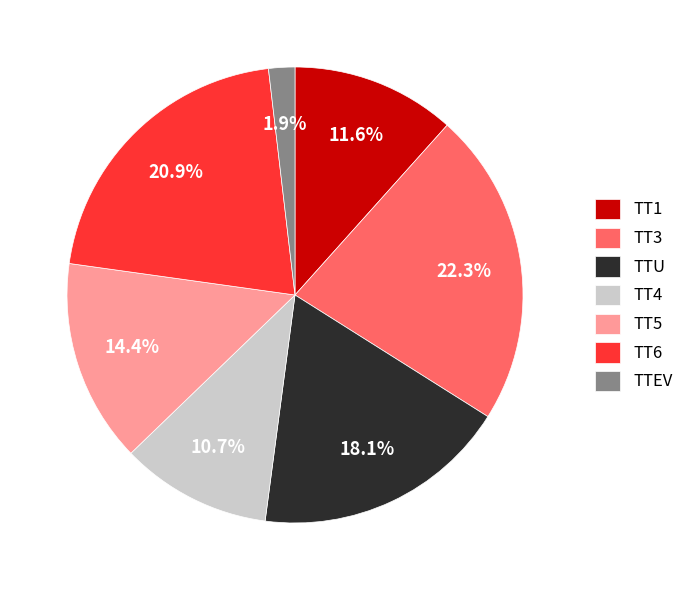

To the nearest percent, what portion does TTEV represent?

2%